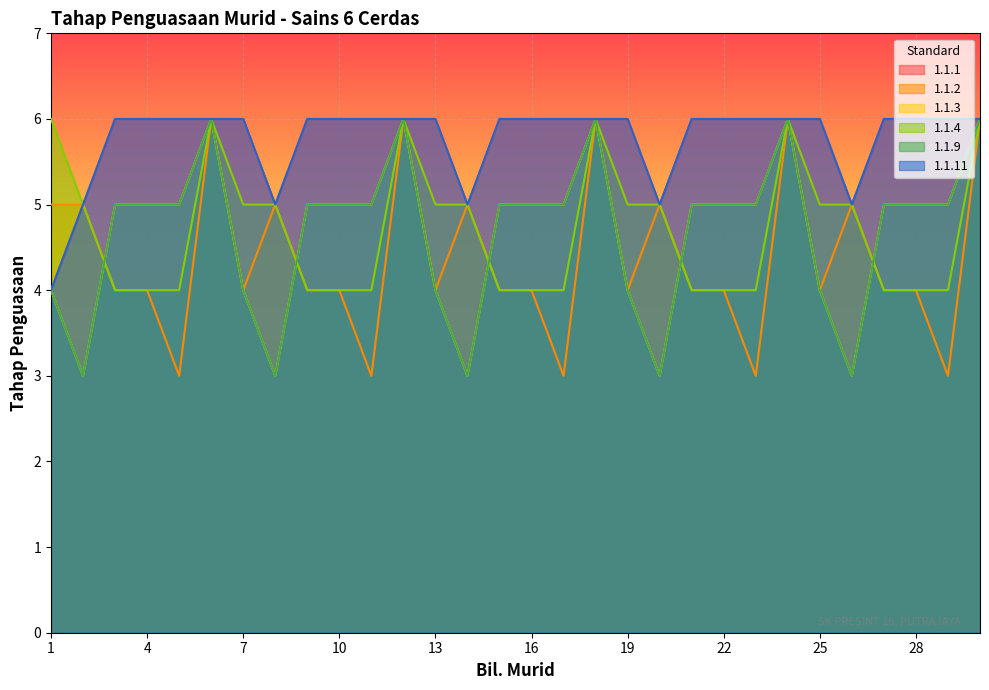

What is the difference between the highest and lowest values at 9?

2